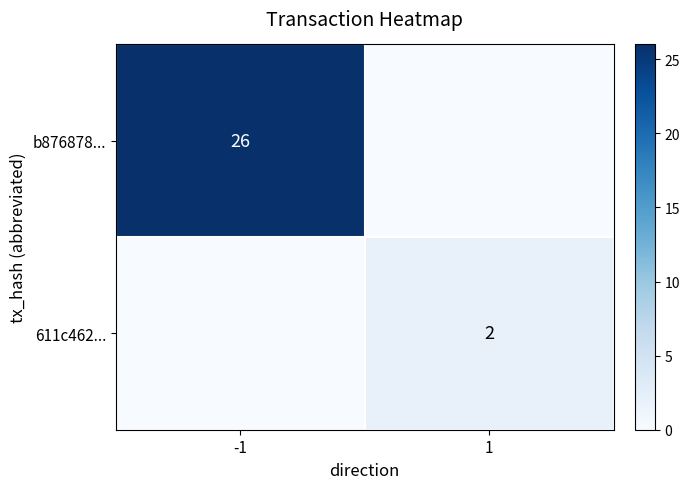

The b876878... series shows 26 at -1. True or false?

True